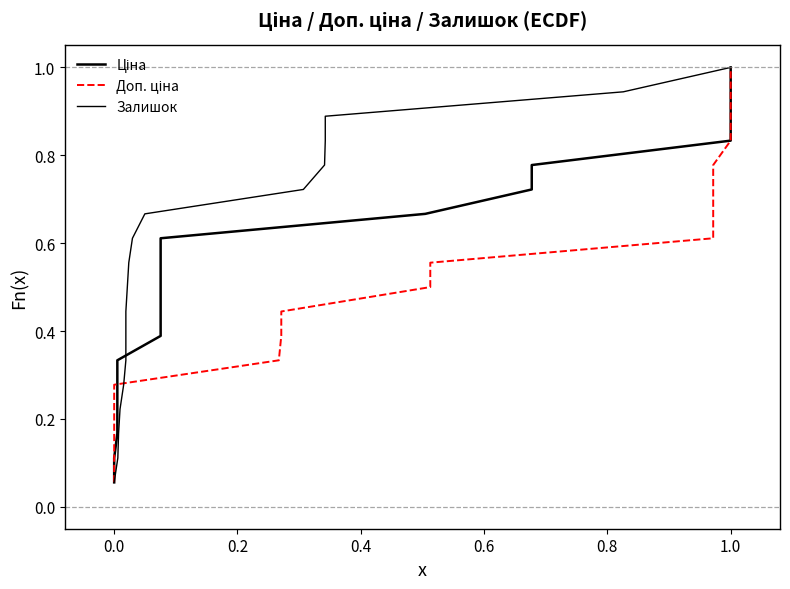

Which has a higher value, 0.2 or 0.8?

0.8